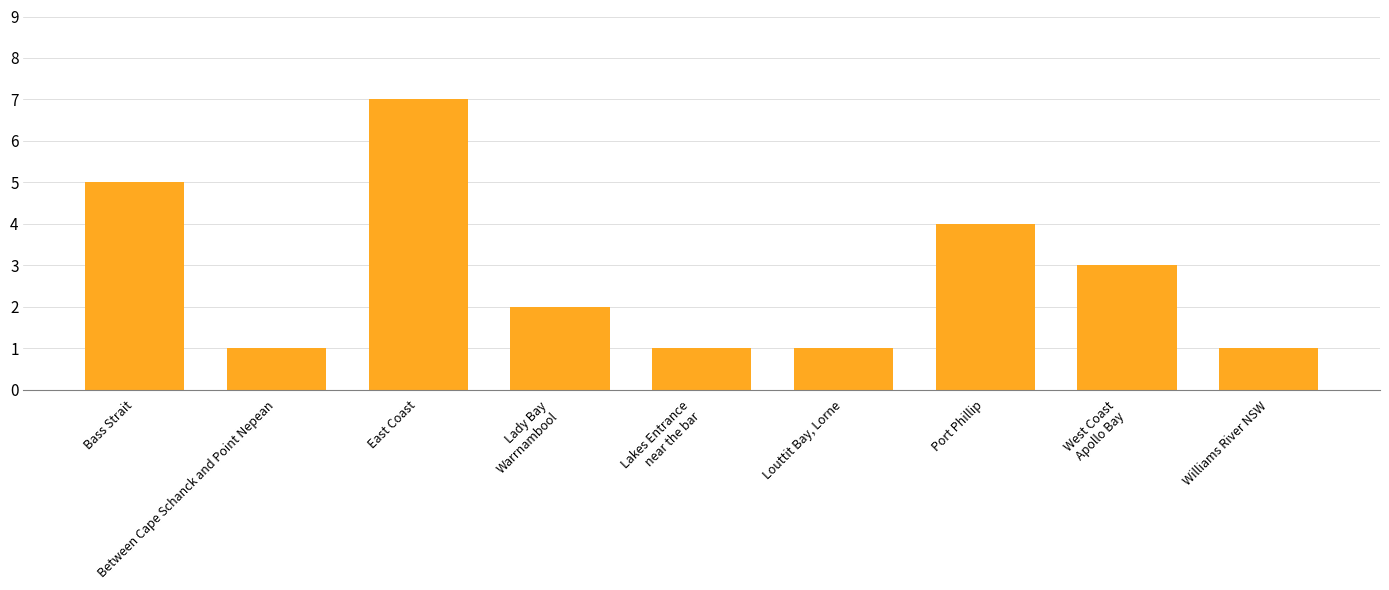

What is the difference between the values at West Coast
Apollo Bay and Between Cape Schanck and Point Nepean?

2